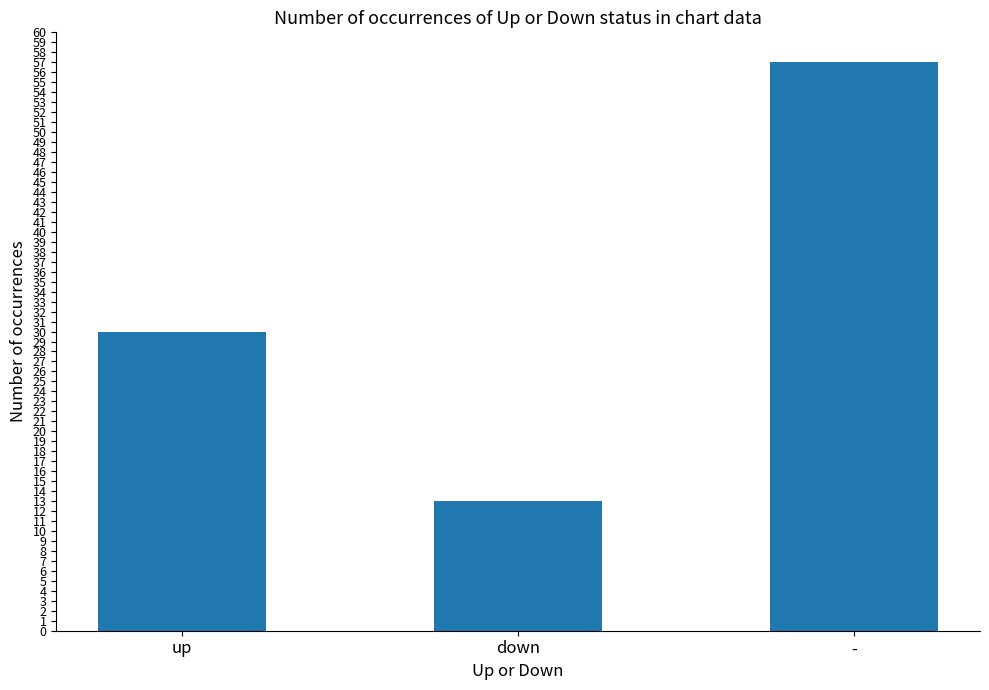

Which category has the highest value across all series?

-